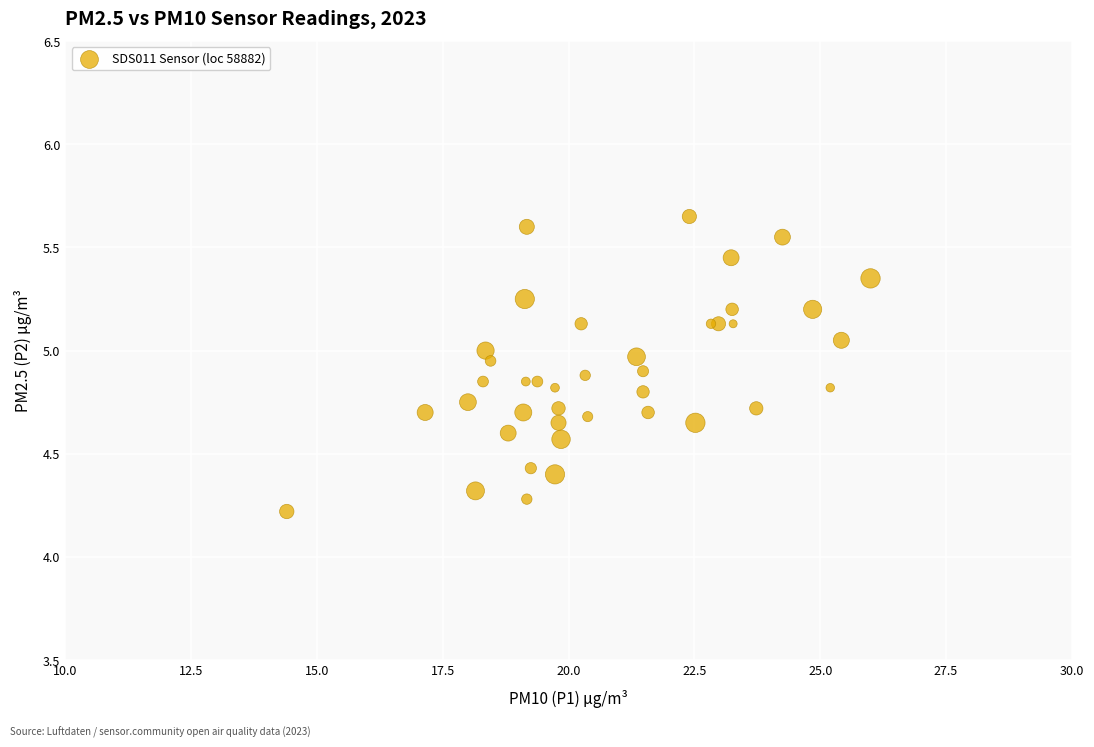

What Y value in the scatter plot is closest to 4?

4.2